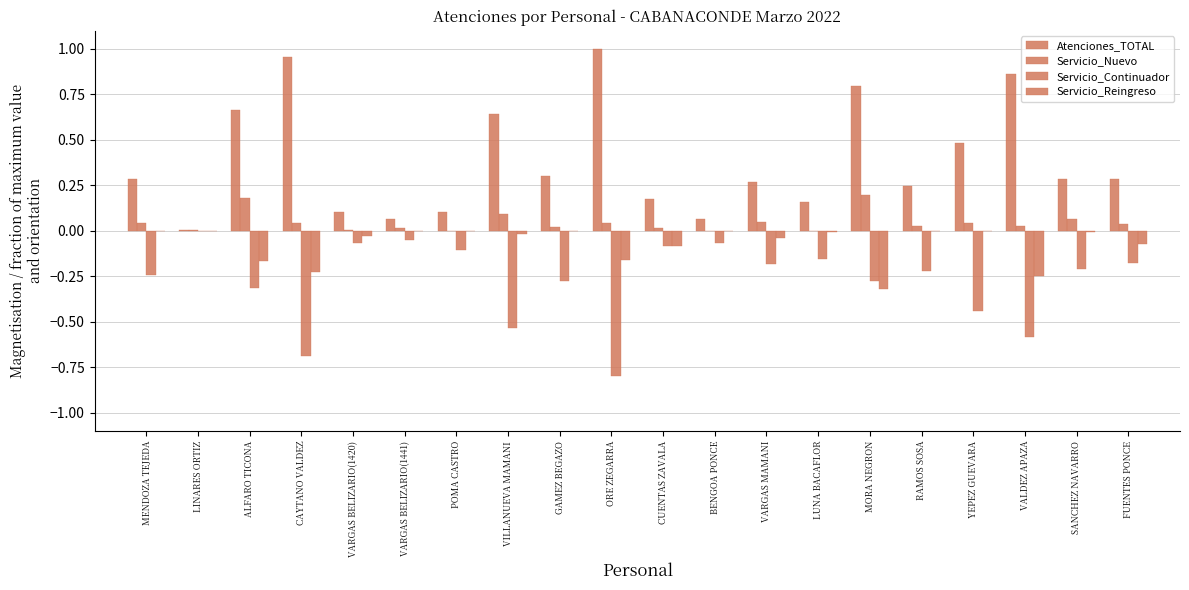

Is the value of Servicio_Nuevo at LUNA BACAFLOR greater than the value of Servicio_Reingreso at CUENTAS ZAVALA?

Yes